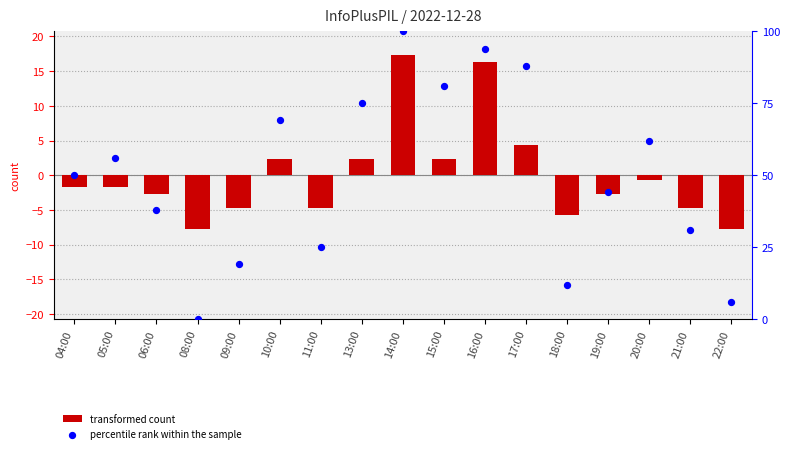

Which series reaches the maximum Y coordinate?

percentile rank within the sample